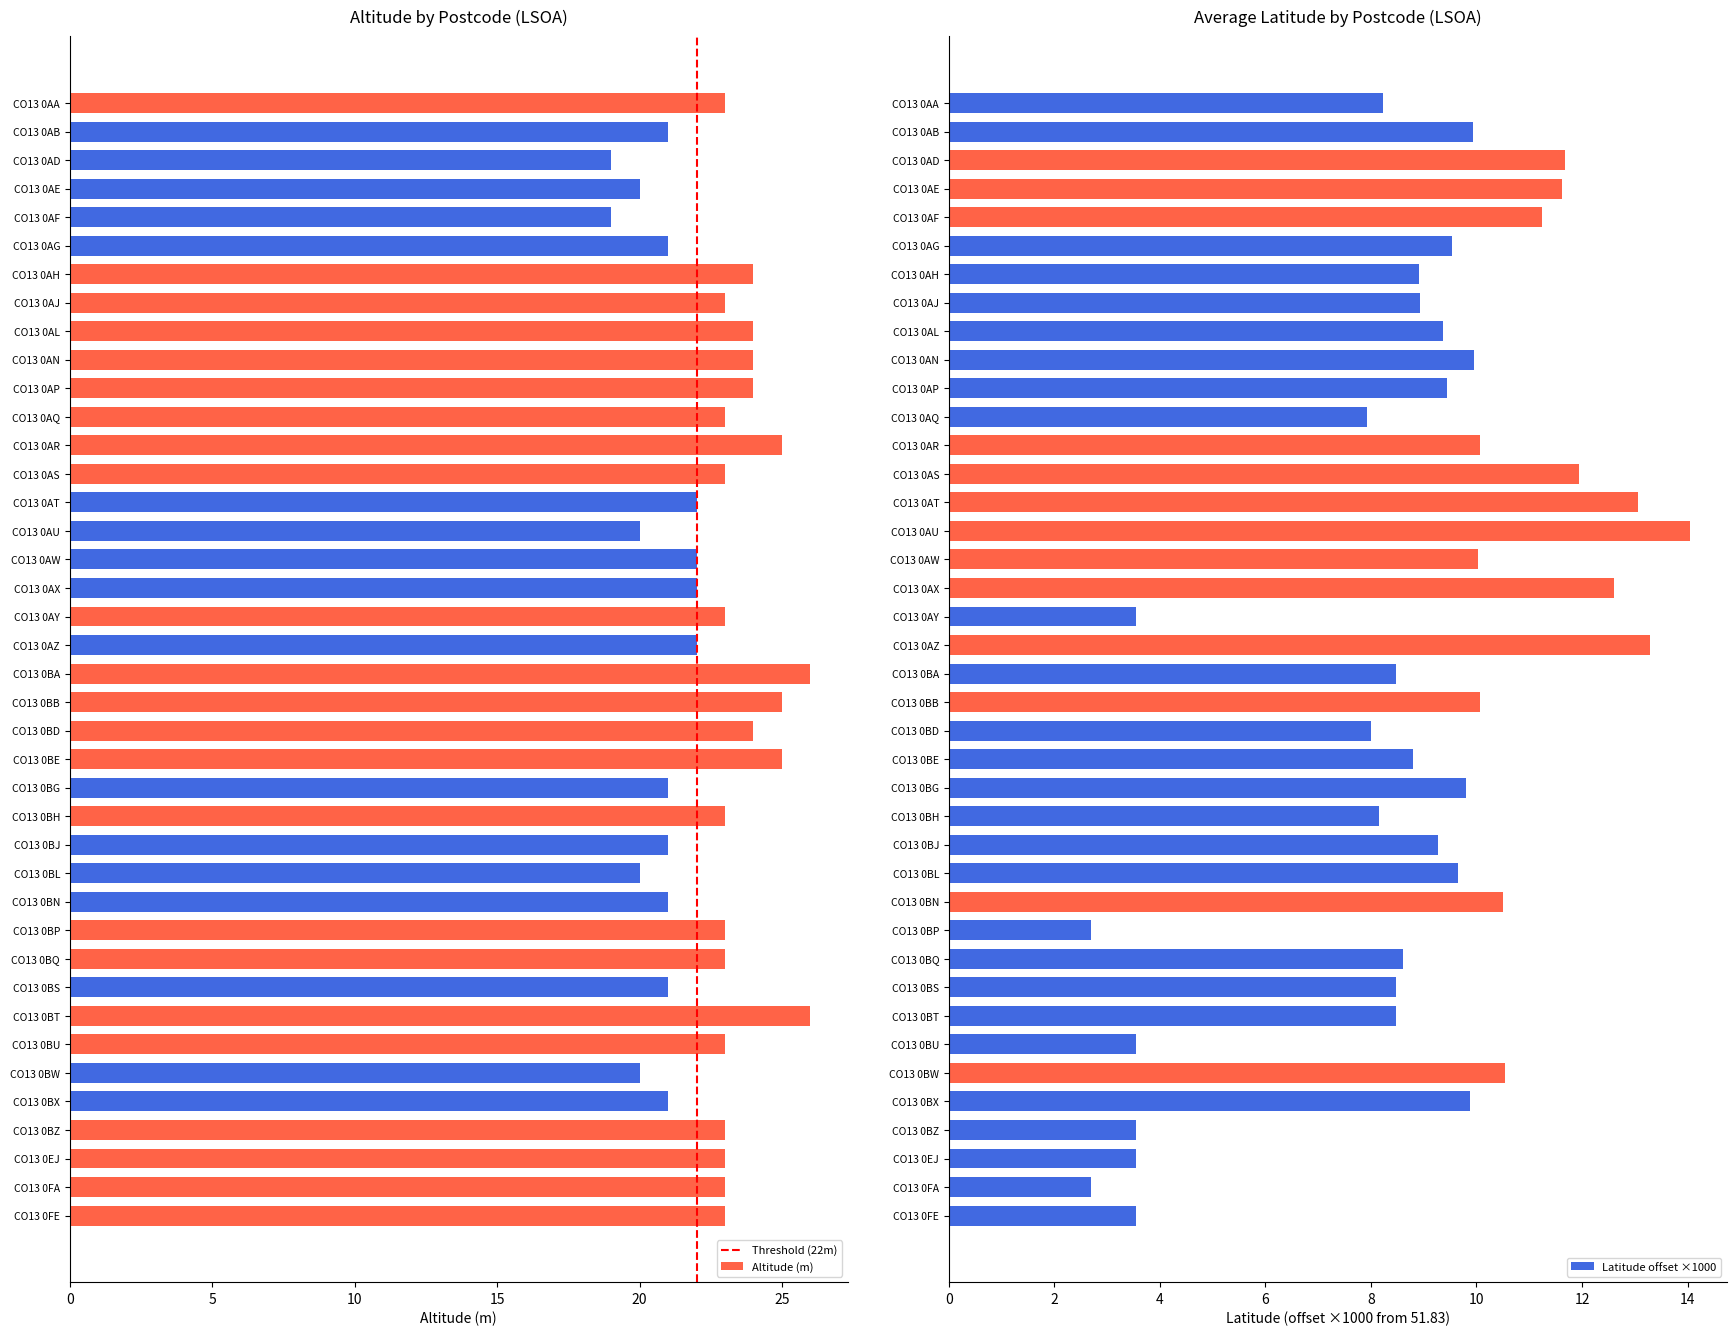

Count the number of data series in this chart.

2